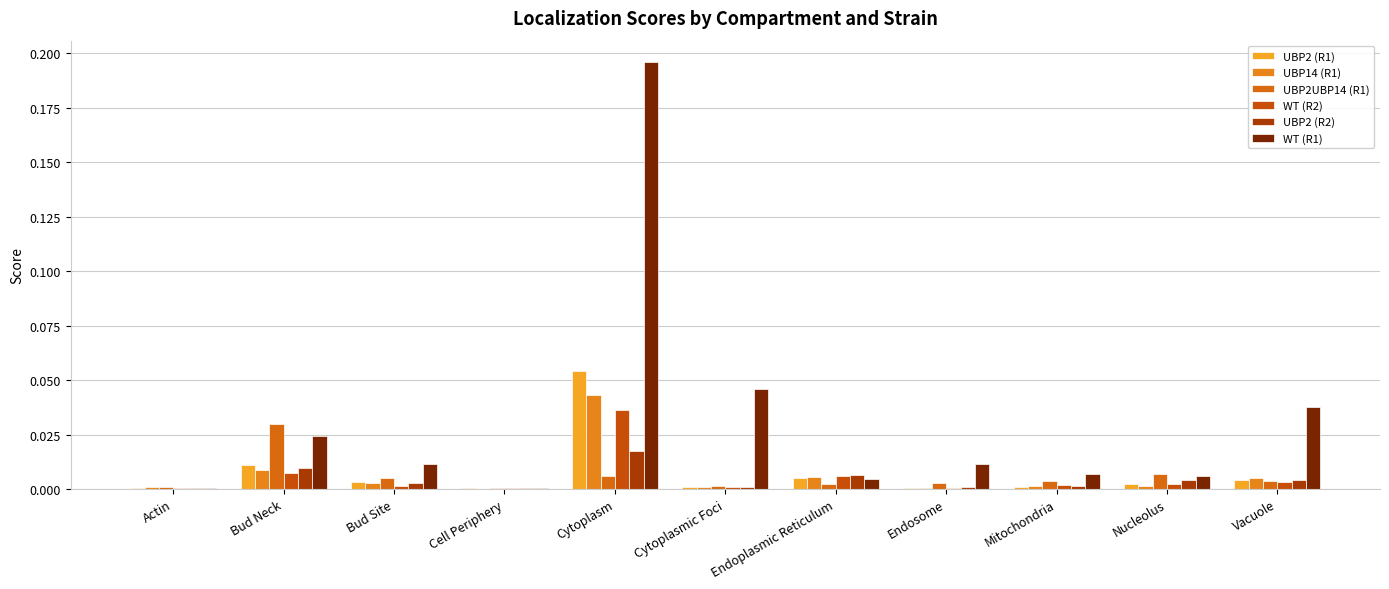

What position from the right is Mitochondria?

3